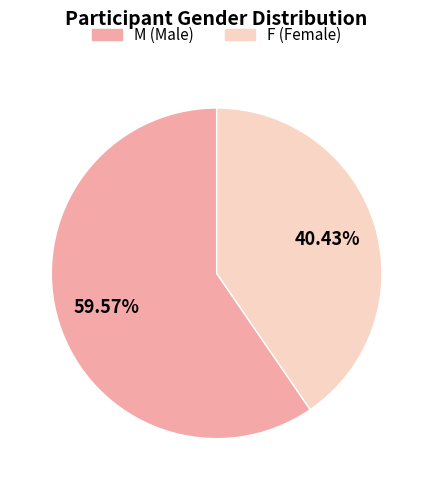

What is the ratio of the value at M to the value at F?

1.5